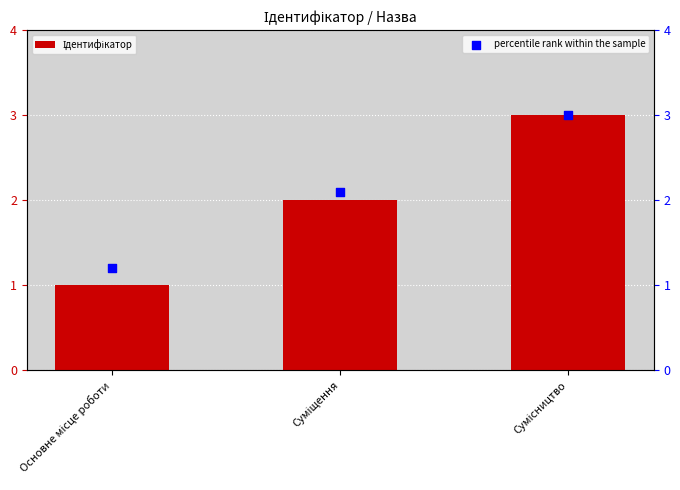

Which series reaches the minimum Y coordinate?

Ідентифікатор